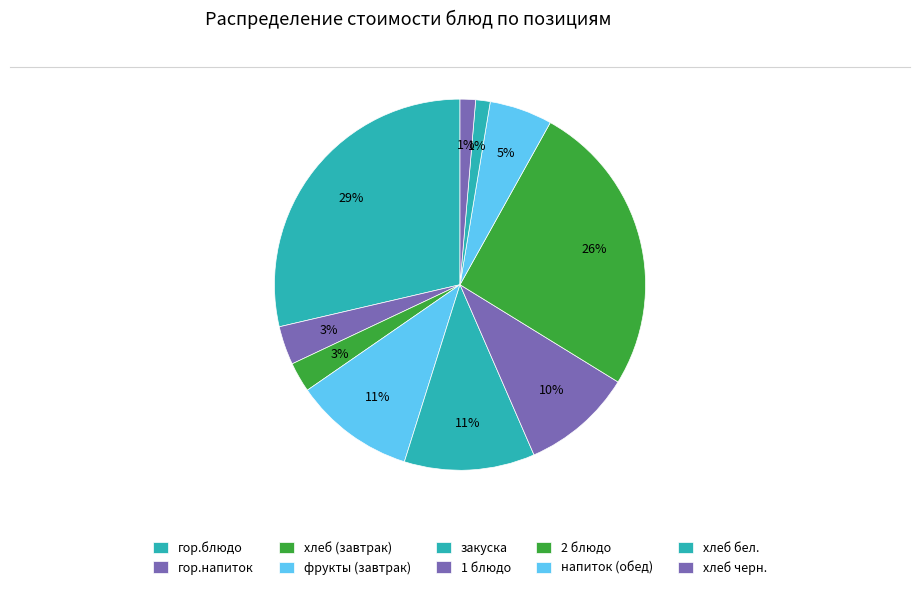

To the nearest percent, what is the combined percentage of гор.блюдо and 2 блюдо?

54%